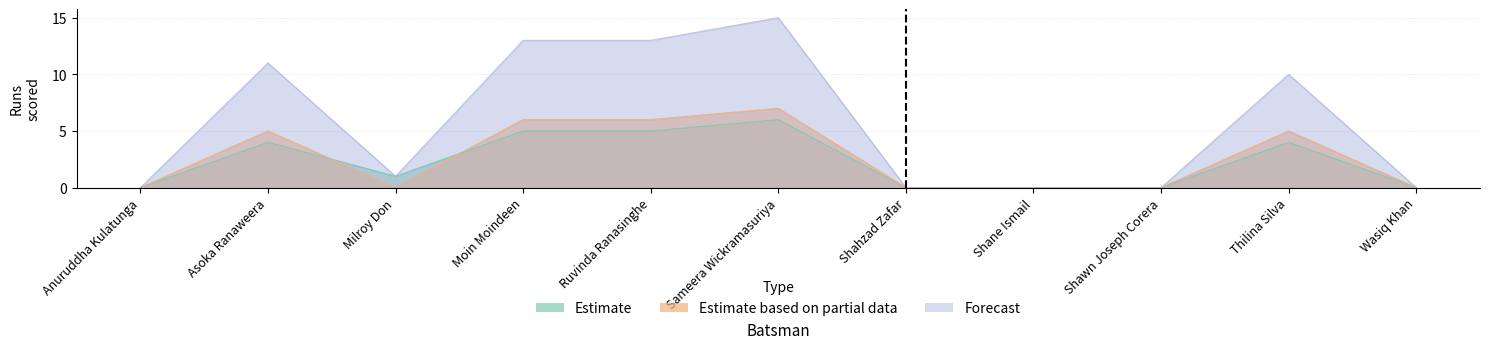

True or false: Estimate and Forecast intersect in this chart.

False